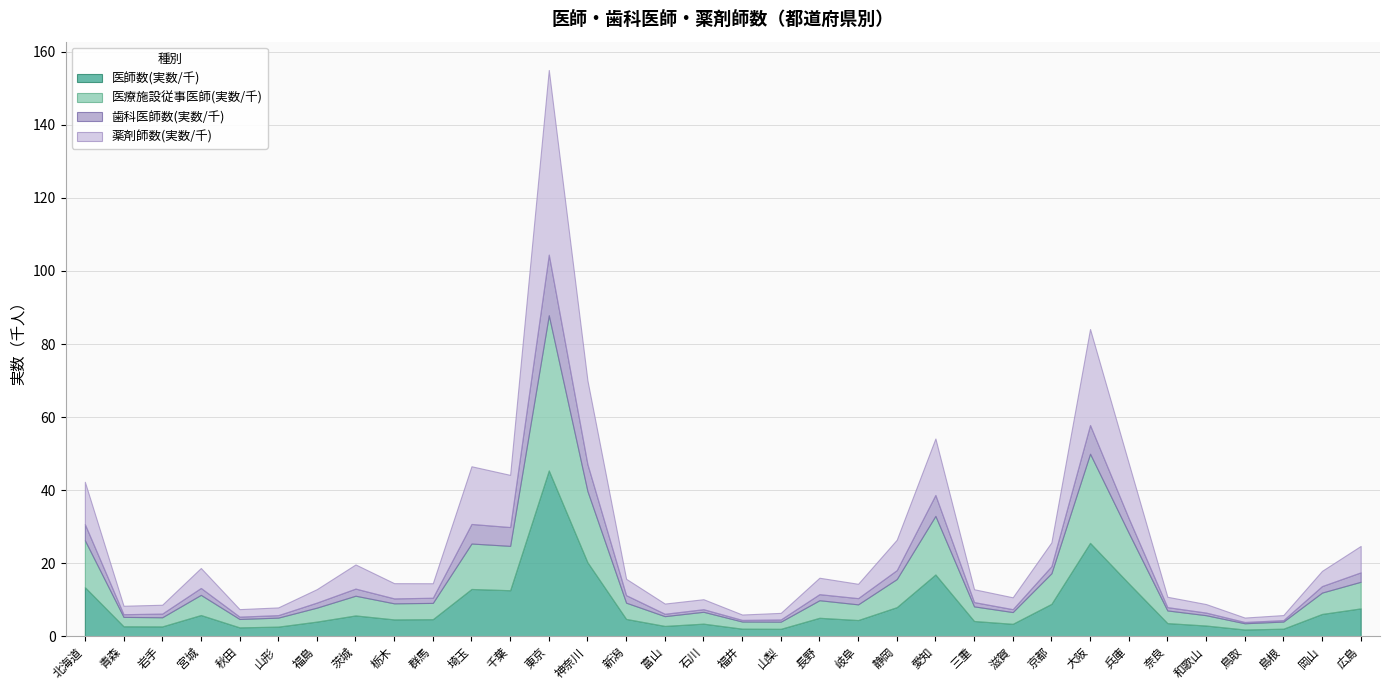

True or false: 薬剤師数(実数/千) and 歯科医師数(実数/千) intersect in this chart.

False